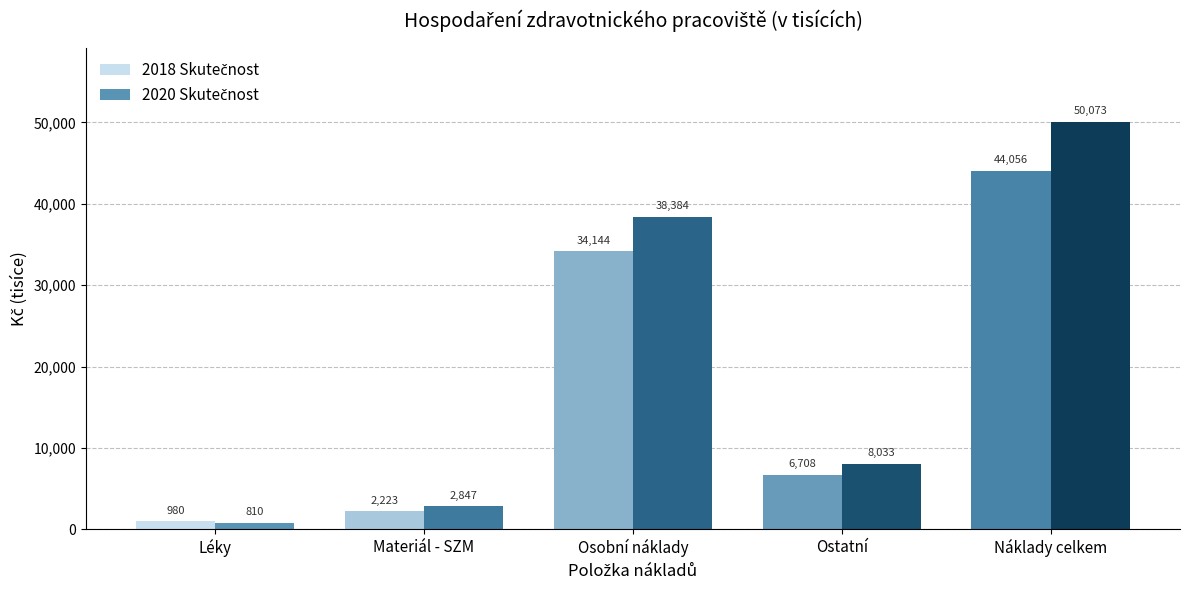

What is the label of the 3rd bar from the right?

Osobní náklady